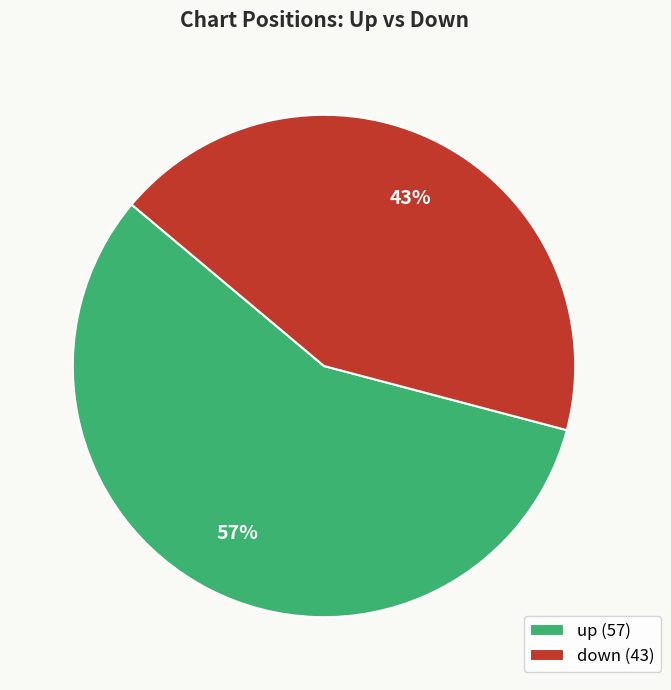

Which slice is the smallest?

down